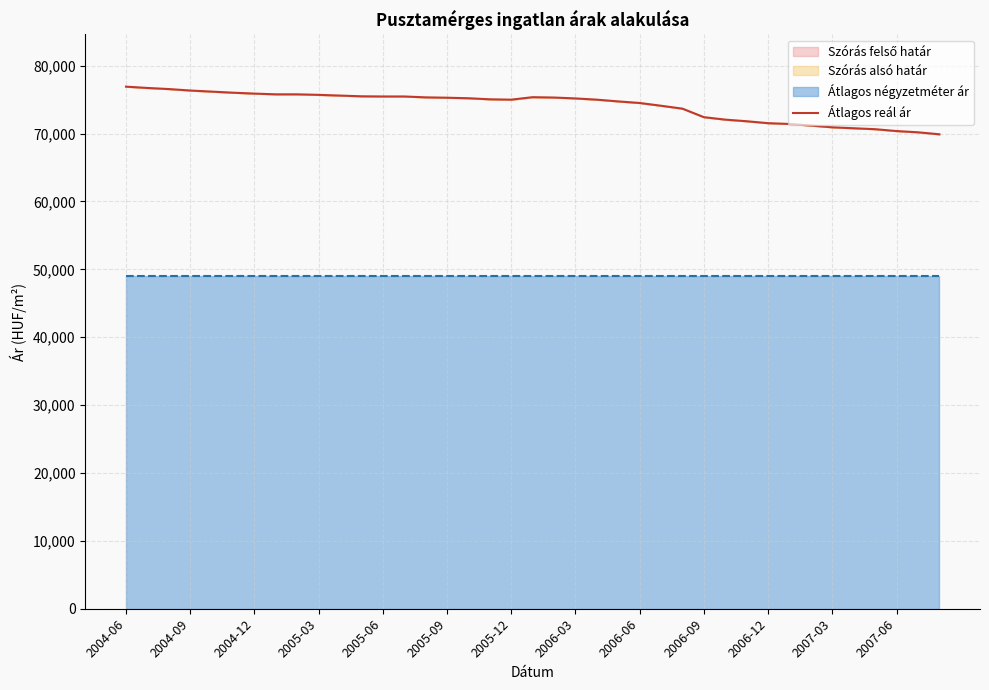

What is the greatest value displayed?

76916